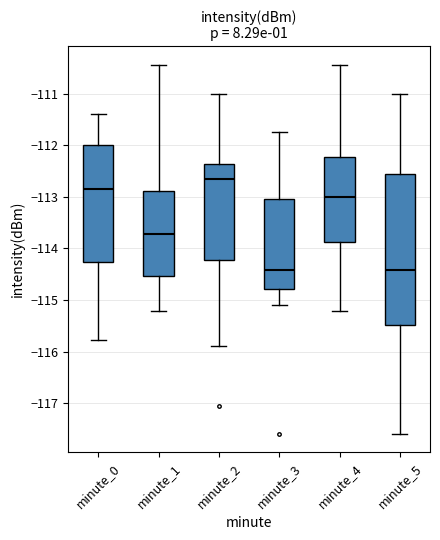

Which box has the highest median line?

minute_2